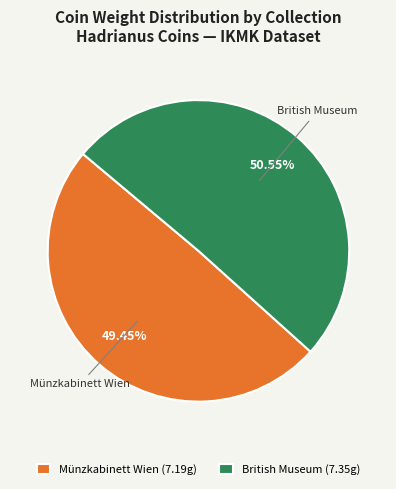

Combined, do Münzkabinett Wien (7.19g) and British Museum (7.35g) account for over 50%?

Yes